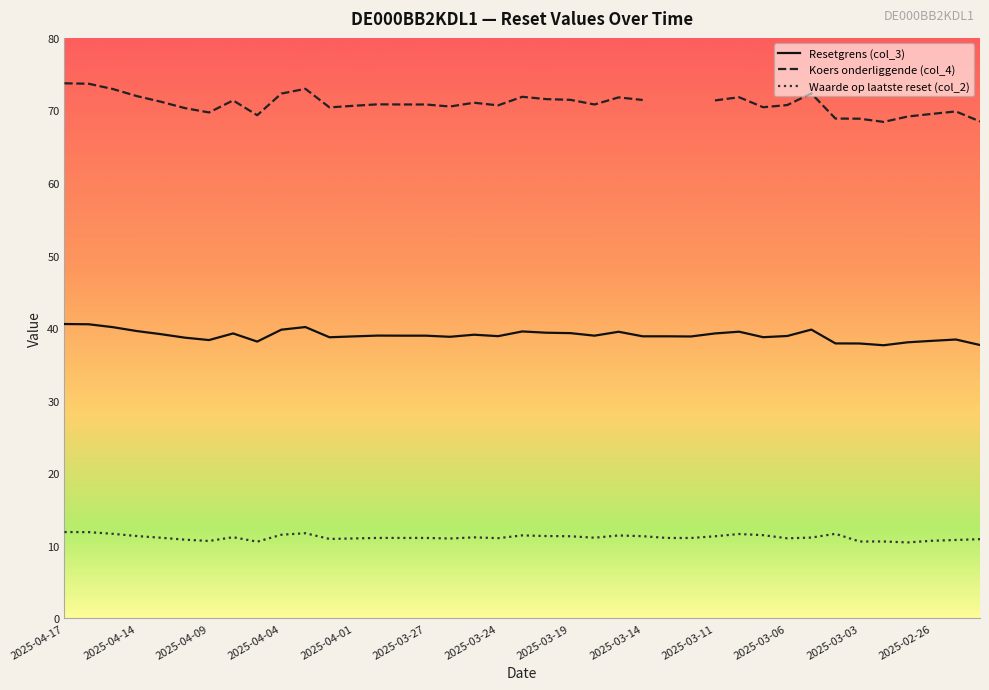

True or false: Waarde op laatste reset (col_2) and Resetgrens (col_3) intersect in this chart.

False